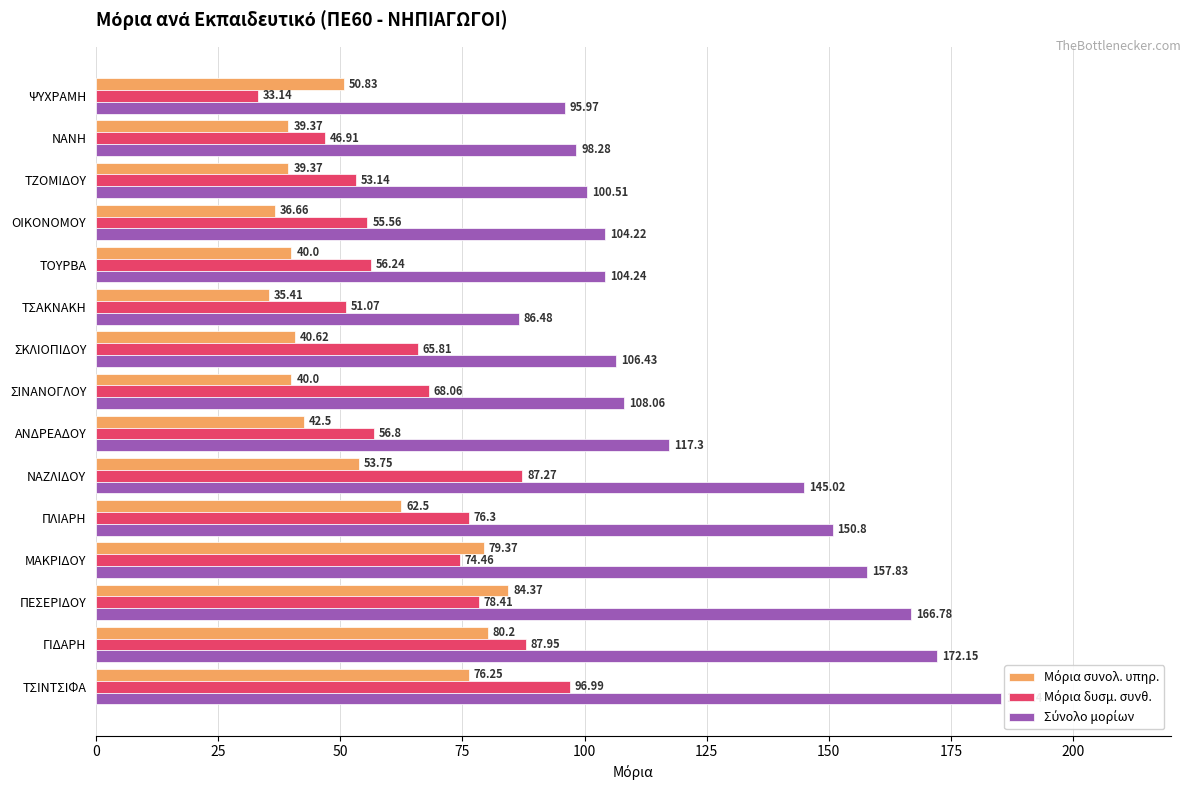

What is the smallest value displayed?

33.1